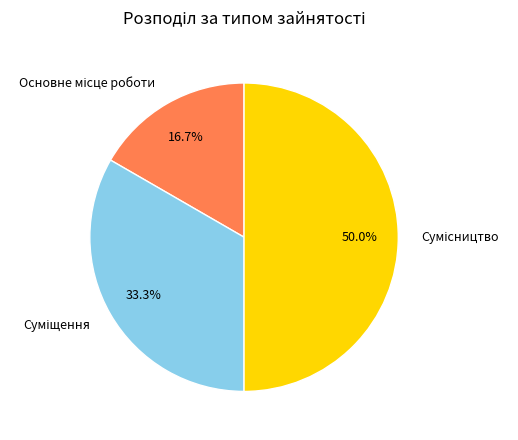

Count the number of slices in the pie.

3